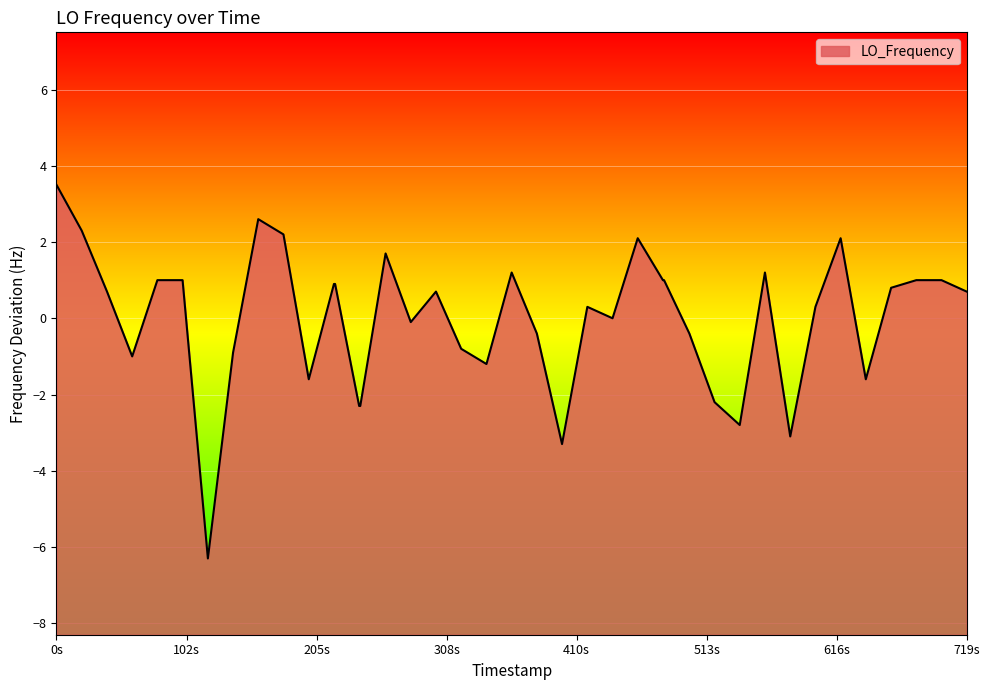

What is the maximum value shown in the chart?

3.5